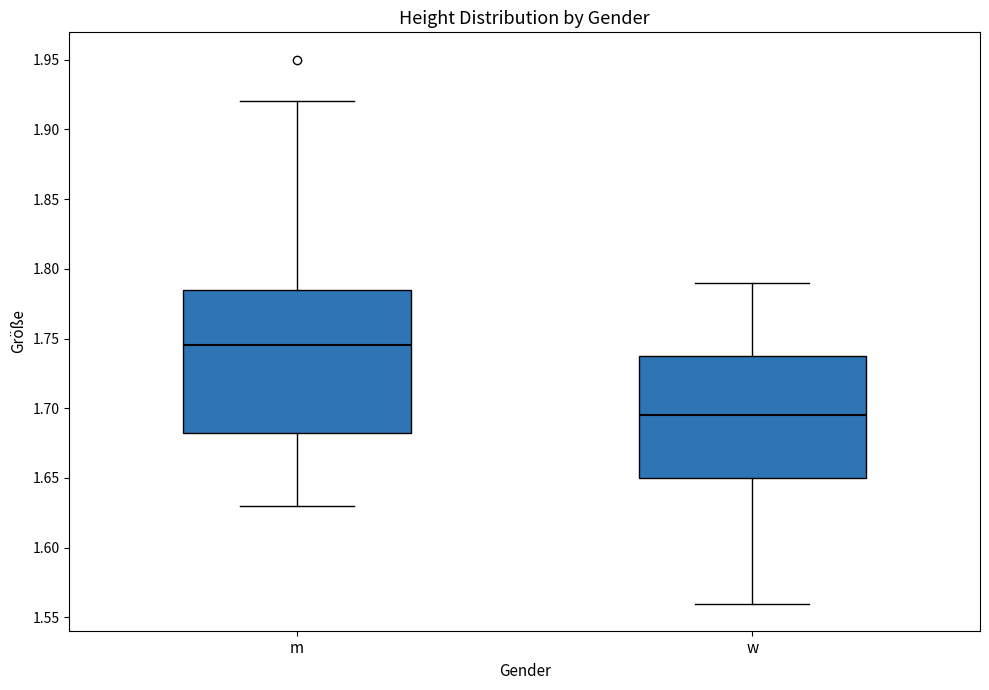

Which box's median line is the highest?

m